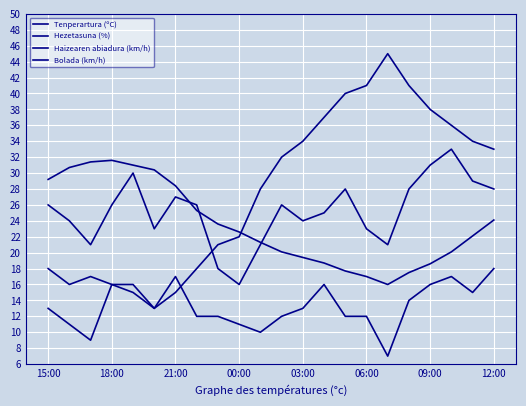

True or false: Tenperartura (ºC) and Bolada (km/h) intersect in this chart.

True